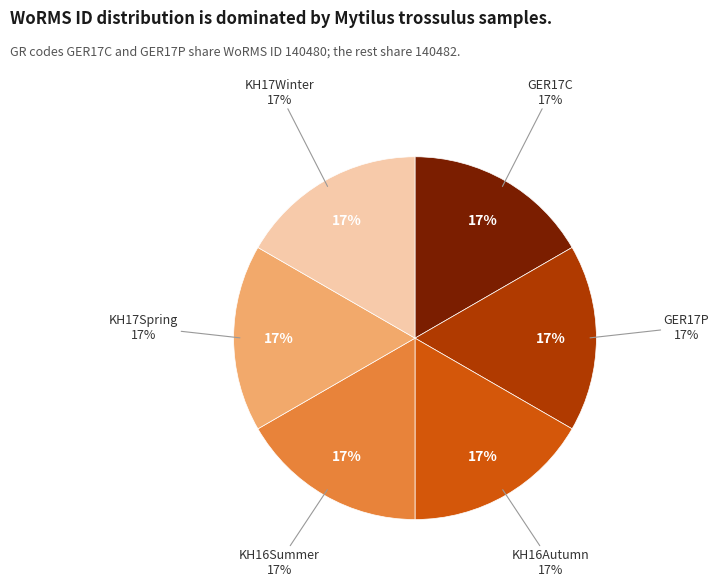

What is the smallest slice in the pie chart?

GER17C